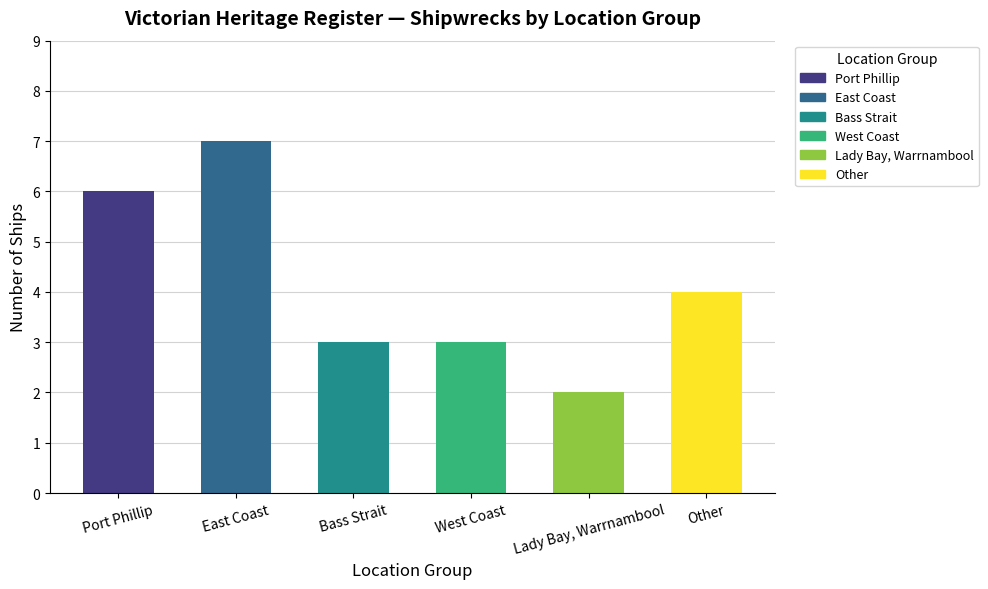

What is the value of the 1st bar from the left?

6